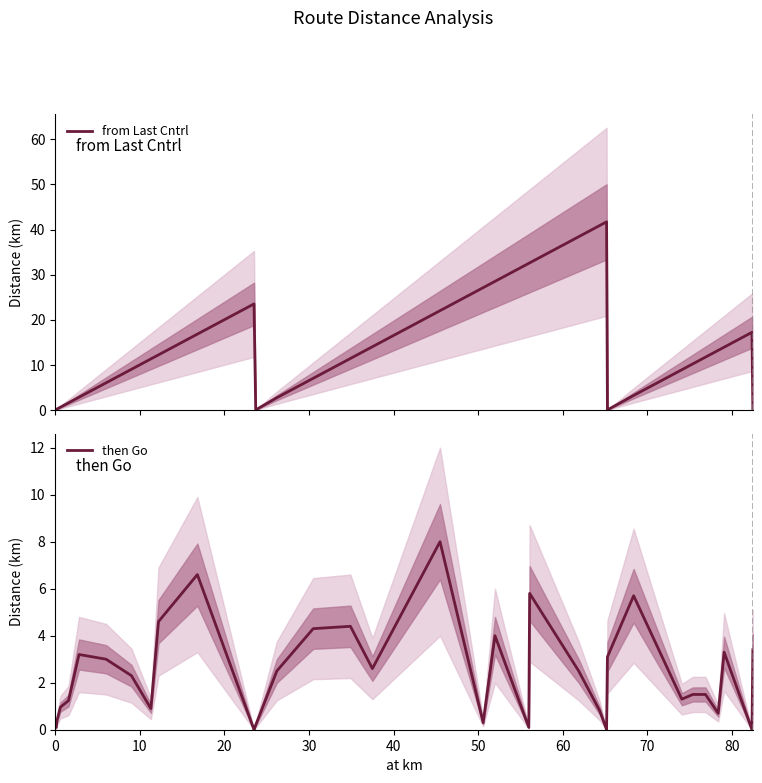

Does the chart have visible grid lines?

No